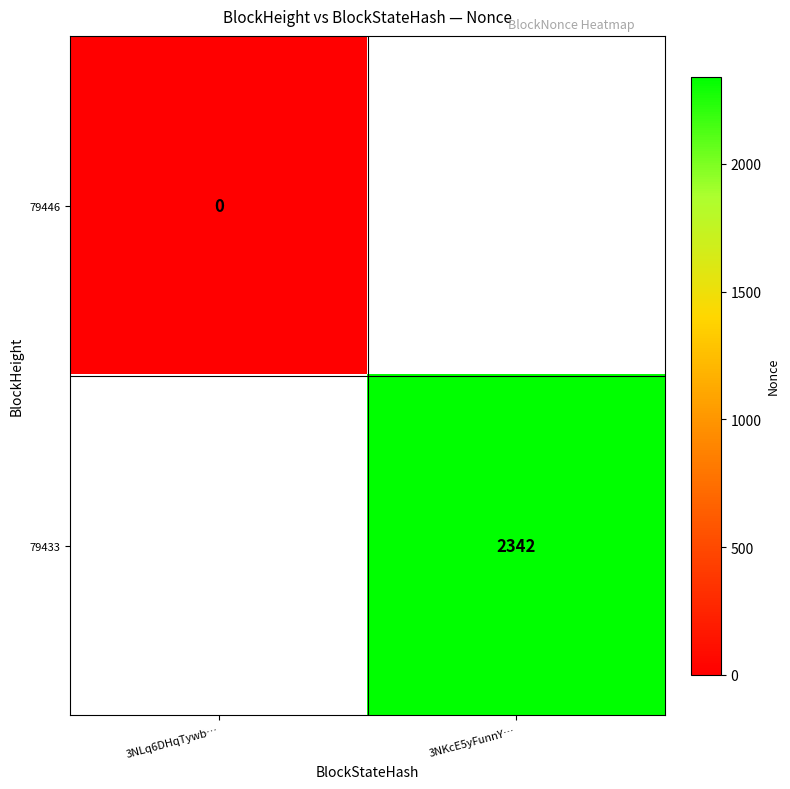

The value of 79433 at 3NKcE5yFunnY… is 3909. True or false?

False